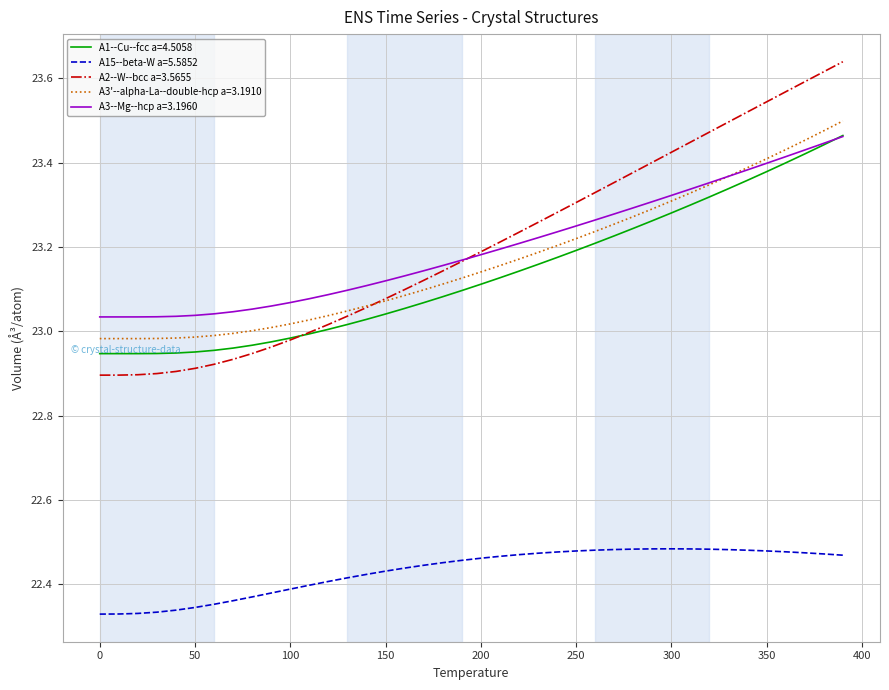

Which series has the widest spread of values?

A2--W--bcc a=3.5655